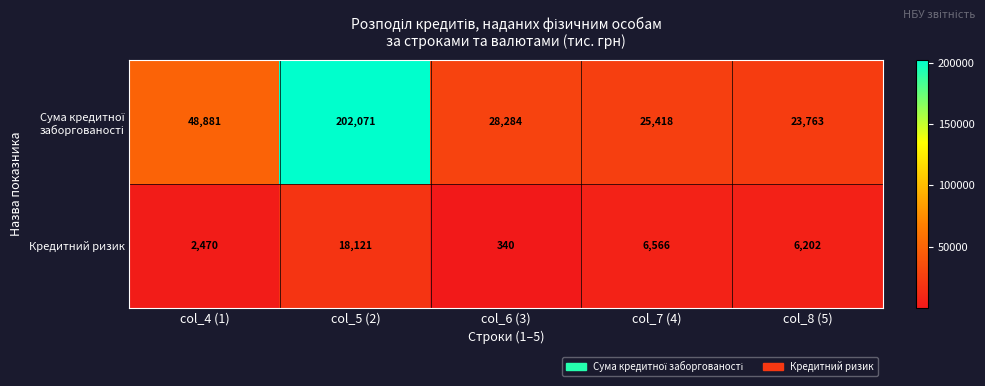

The value of Кредитний ризик at col_6 (3) is 340. True or false?

True